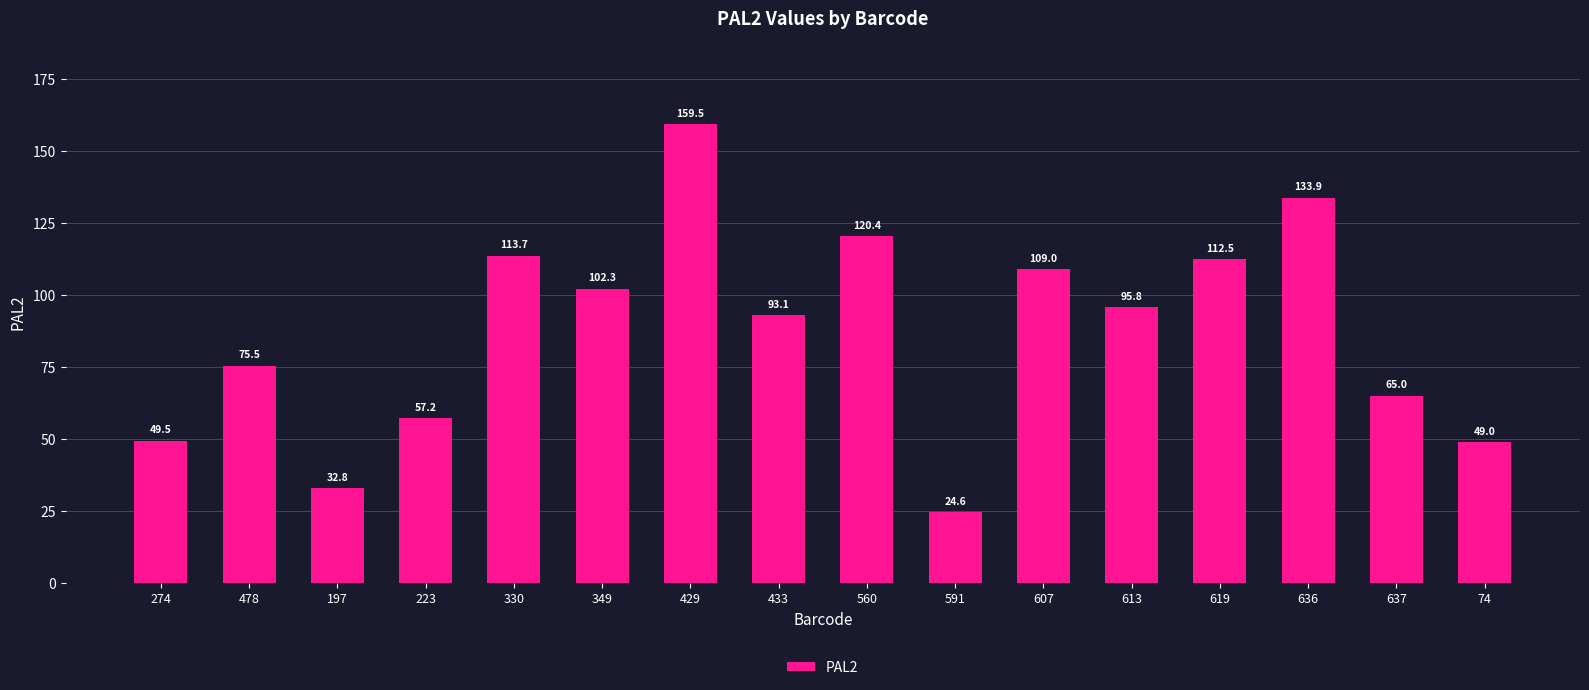

How many data points are above 95?

8